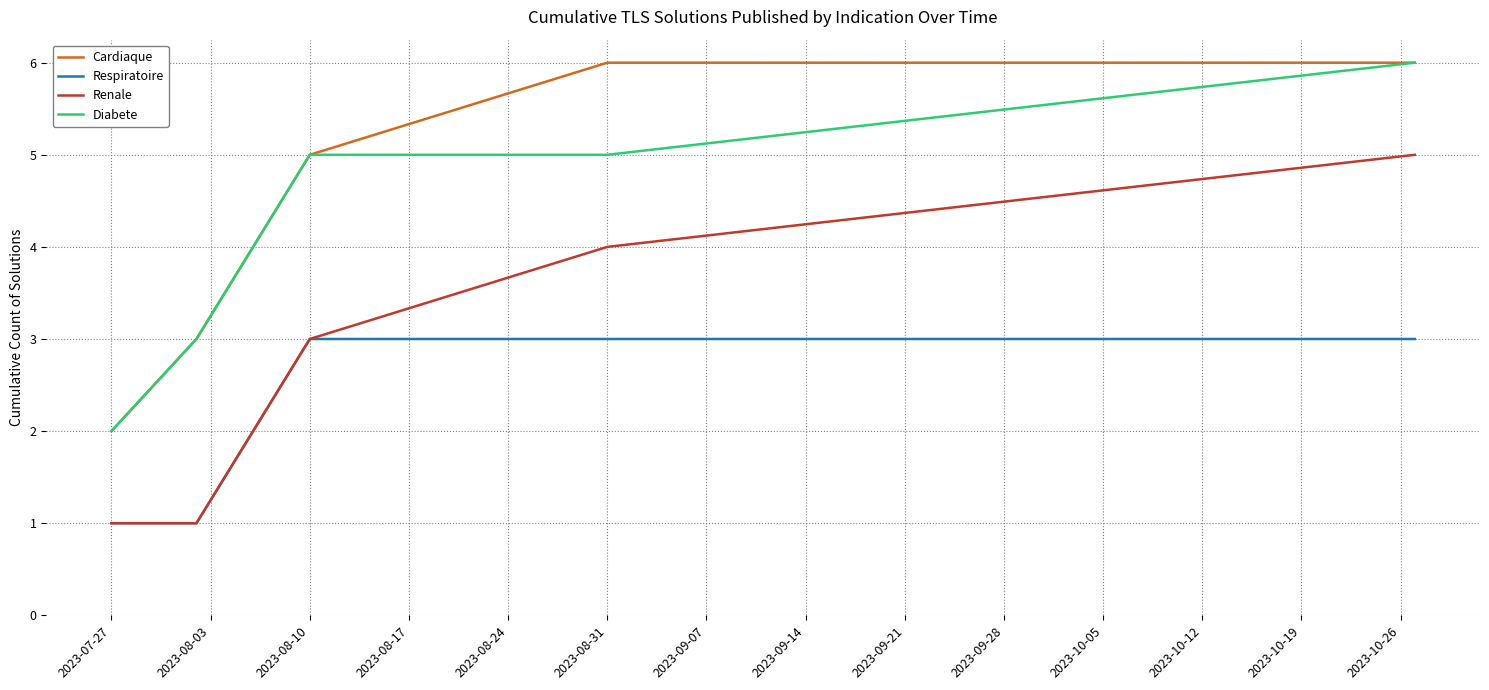

What is the difference between the second highest and minimum values in the Respiratoire series?

2